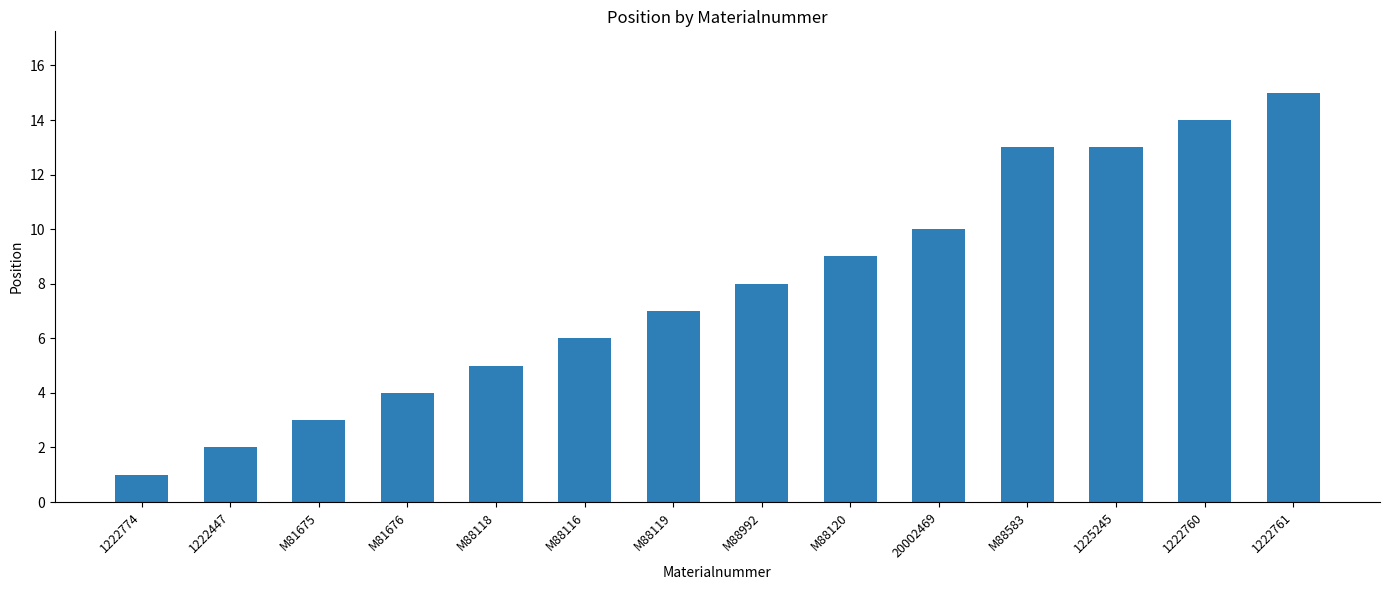

Reading left to right, extract all data points from this chart.

1	2	3	4	5	6	7	8	9	10	13	13	14	15